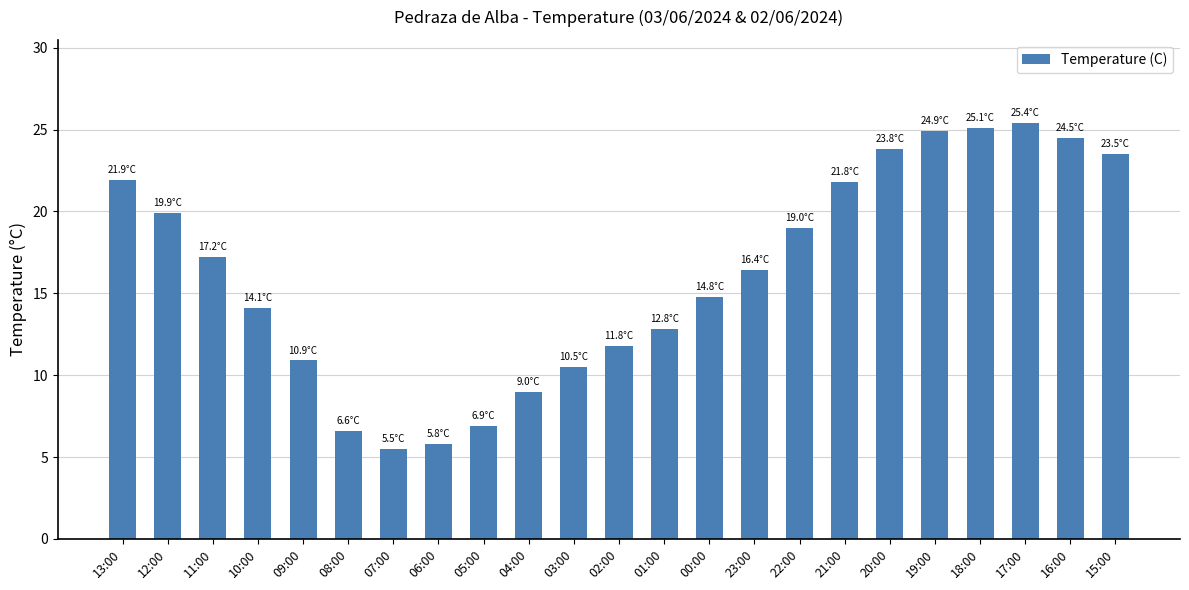

Which has a higher value, 11:00 or 12:00?

12:00